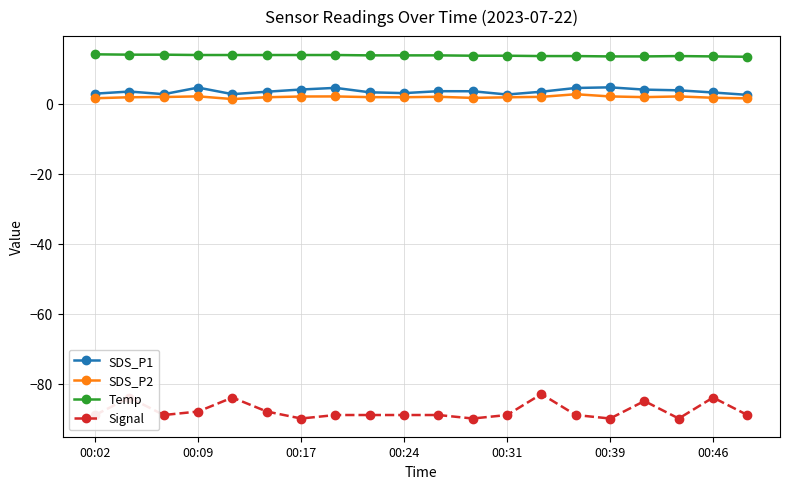

How many lines are shown in the chart?

4